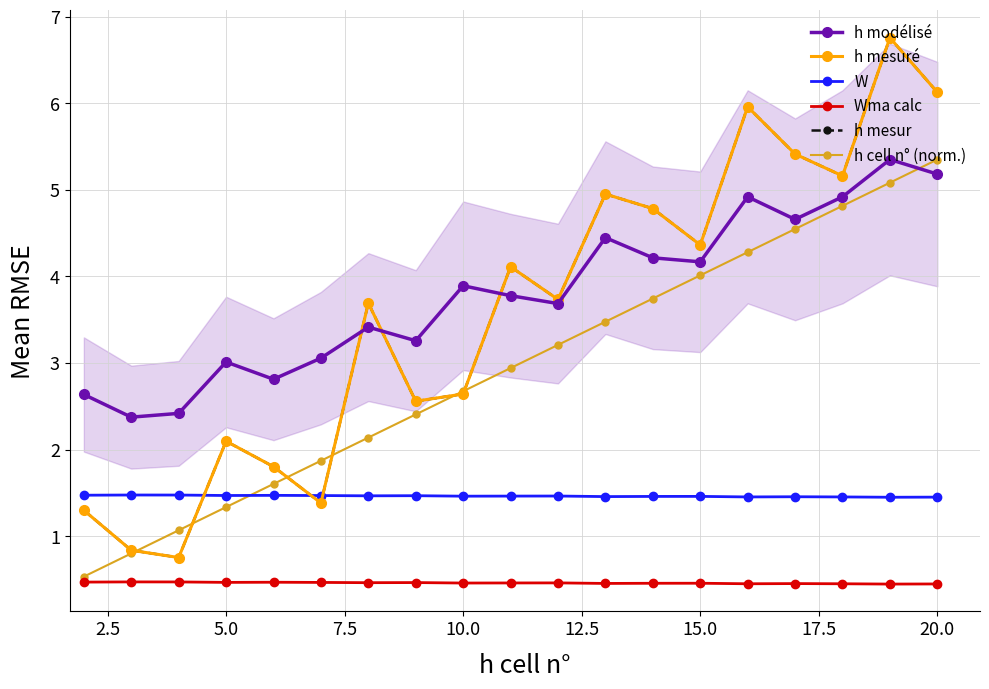

Reading left to right, transcribe all the data shown in this chart.

h modélisé: 2.6	2.4	2.4	3.0	2.8	3.1	3.4	3.3	3.9	3.8	3.7	4.4	4.2	4.2	4.9	4.7	4.9	5.4	5.2
h mesuré: 1.3	0.8	0.8	2.1	1.8	1.4	3.7	2.6	2.6	4.1	3.7	5.0	4.8	4.4	6.0	5.4	5.2	6.8	6.1
W: 1.5	1.5	1.5	1.5	1.5	1.5	1.5	1.5	1.5	1.5	1.5	1.5	1.5	1.5	1.5	1.5	1.5	1.5	1.5
Wma calc: 0.5	0.5	0.5	0.5	0.5	0.5	0.5	0.5	0.5	0.5	0.5	0.5	0.5	0.5	0.5	0.5	0.5	0.4	0.5
h mesur: 1.3	0.8	0.8	2.1	1.8	1.4	3.7	2.6	2.6	4.1	3.7	5.0	4.8	4.4	6.0	5.4	5.2	6.8	6.1
h cell n° (norm.): 0.5	0.8	1.1	1.3	1.6	1.9	2.1	2.4	2.7	2.9	3.2	3.5	3.7	4.0	4.3	4.5	4.8	5.1	5.4